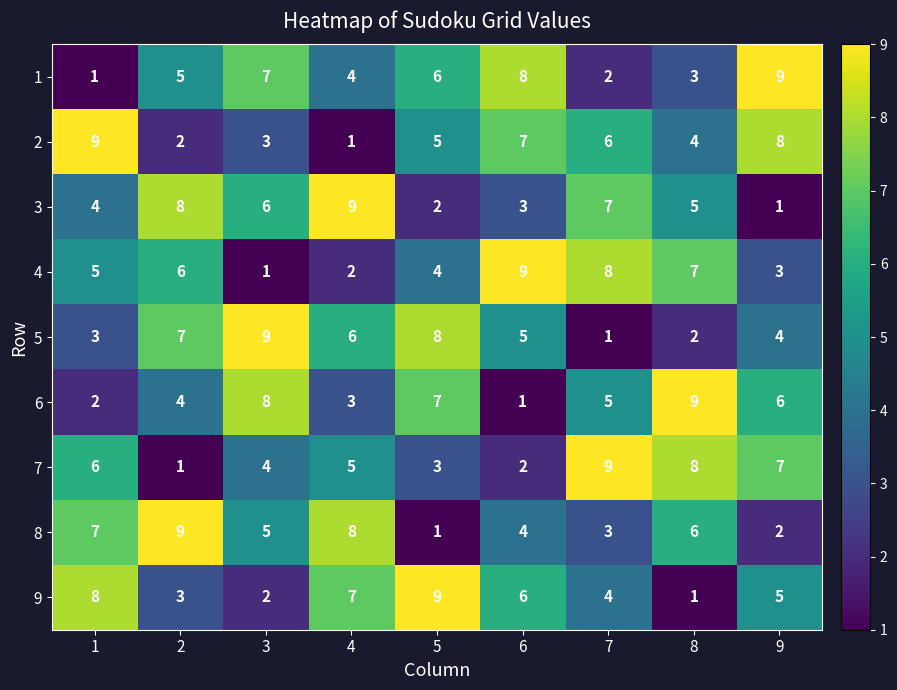

Is the value of 6 at 4 greater than the value of 8 at 6?

No